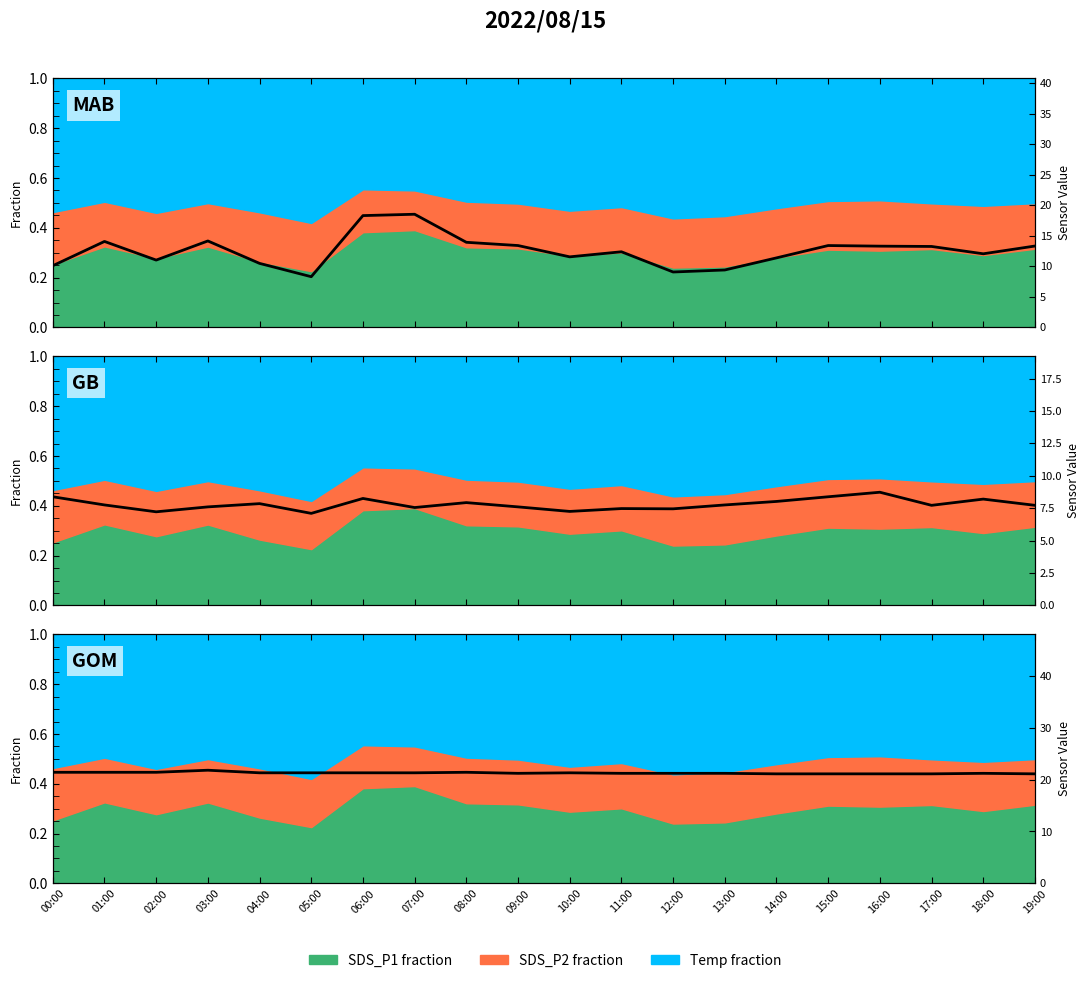

True or false: Raw Temp and Raw SDS_P1 intersect in this chart.

False